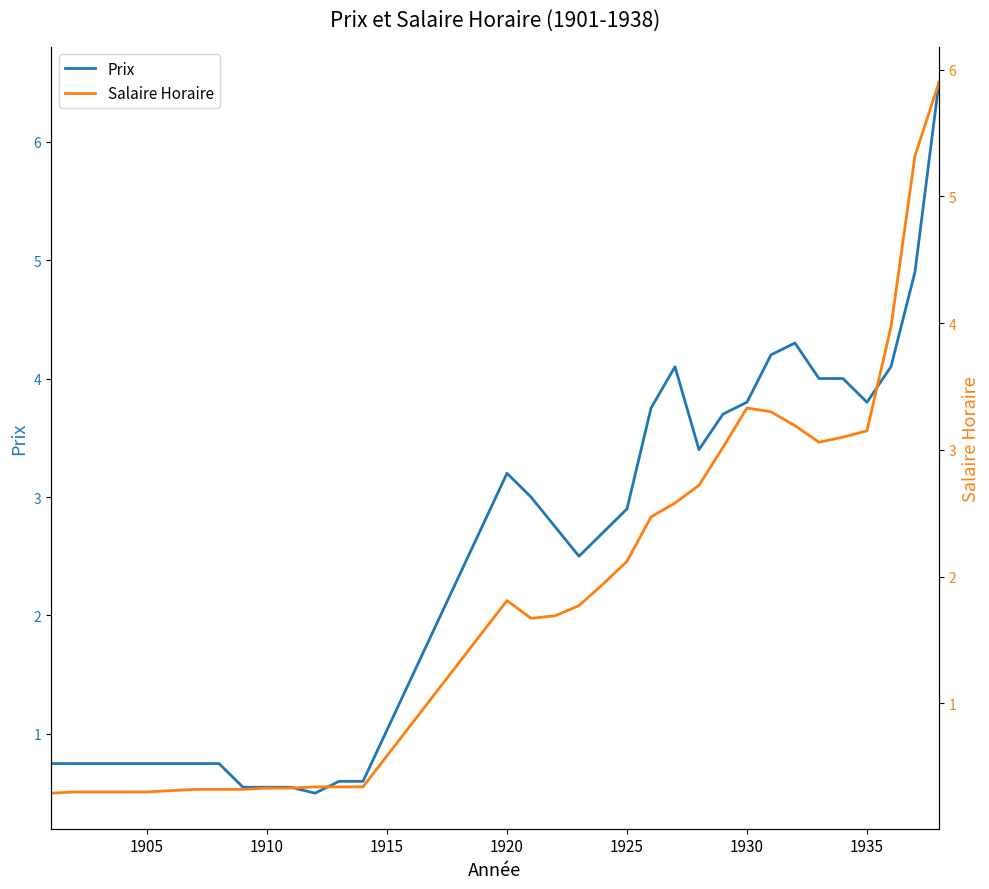

Where does the Prix series first go above 2?

1920